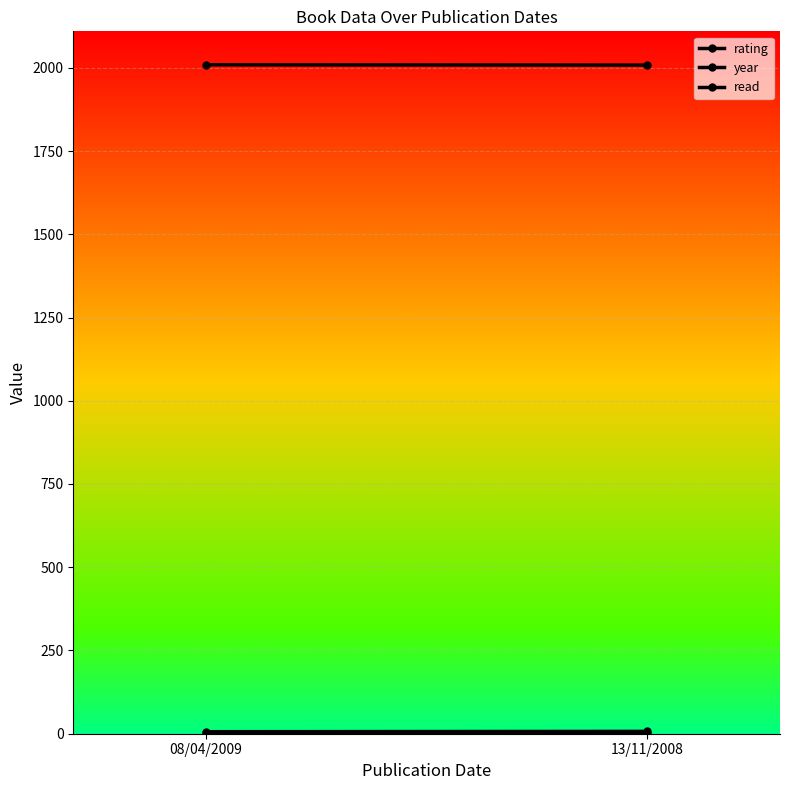

Reading left to right, transcribe all the data shown in this chart.

rating: 6	7
year: 2009	2008
read: 1	1